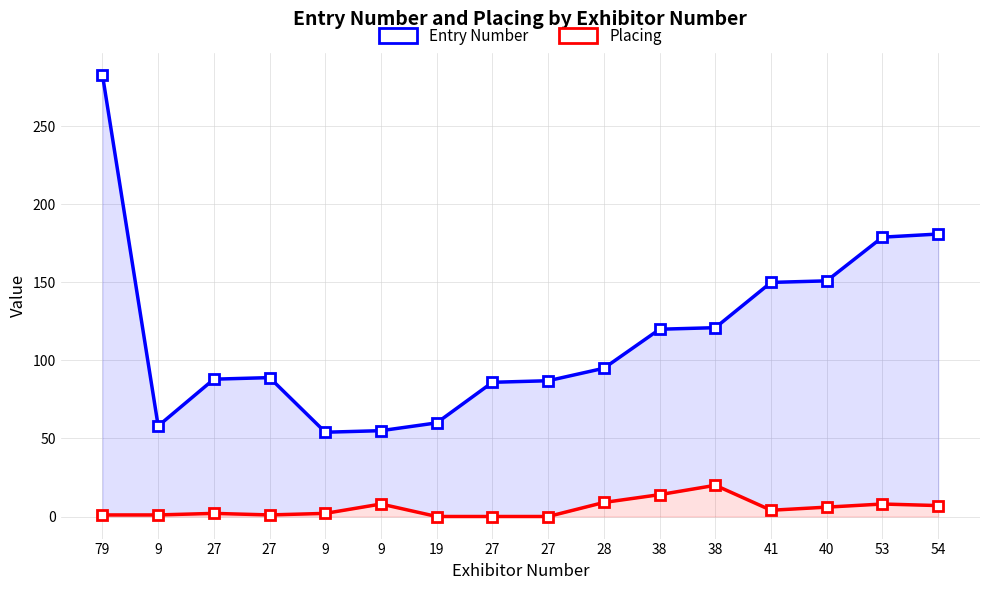

The value of Placing at 79 is 0. True or false?

False